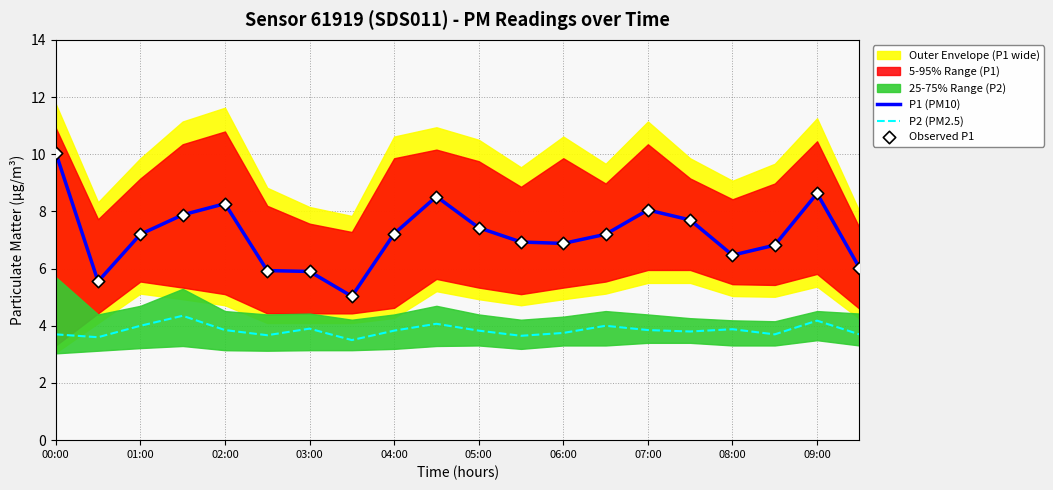

At which category is the sum across all series the highest?

00:00